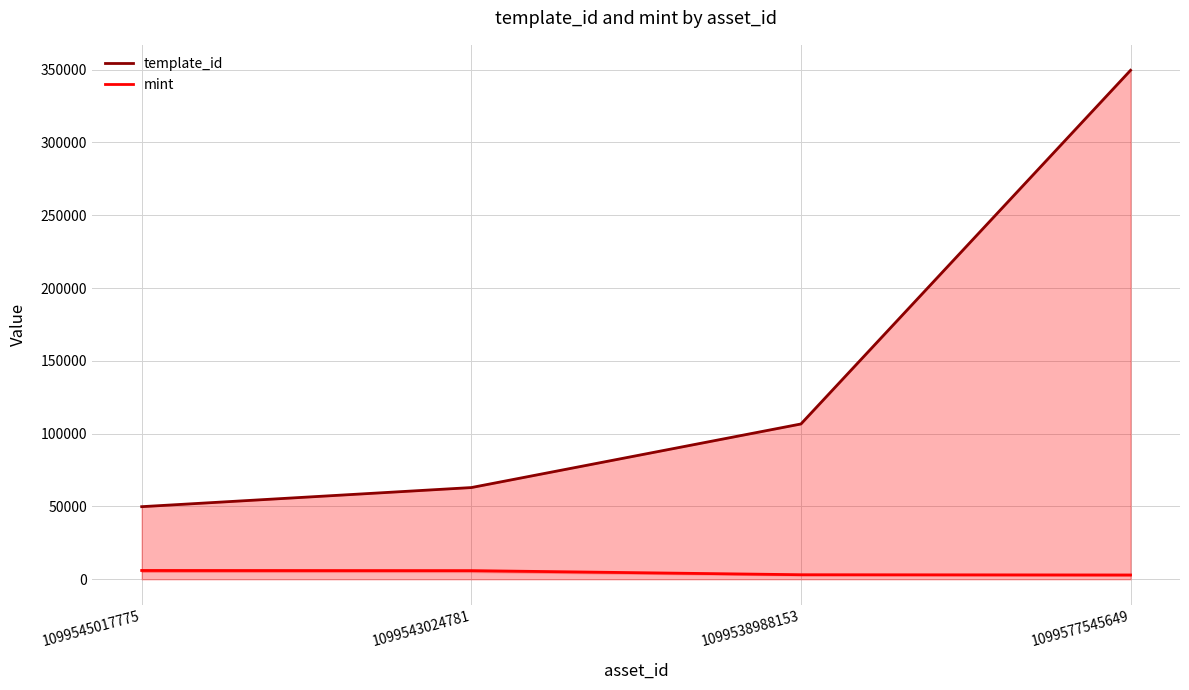

Where is template_id nearest to the value 199686?

1099538988153